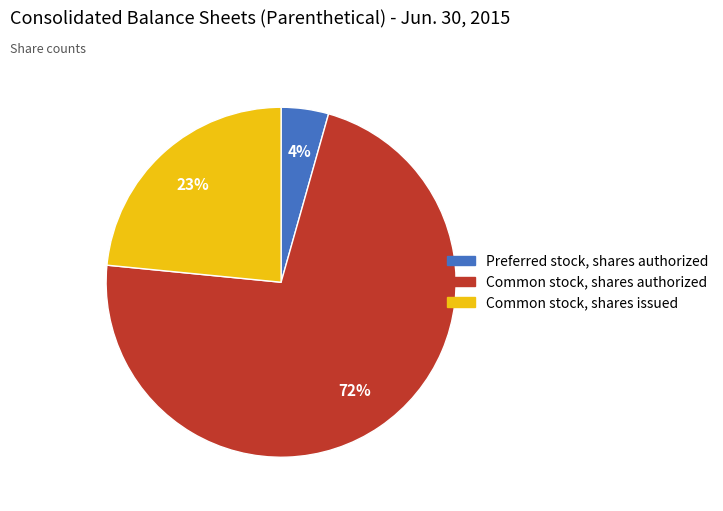

Is the sum of Common stock, shares authorized and Common stock, shares issued greater than half?

Yes